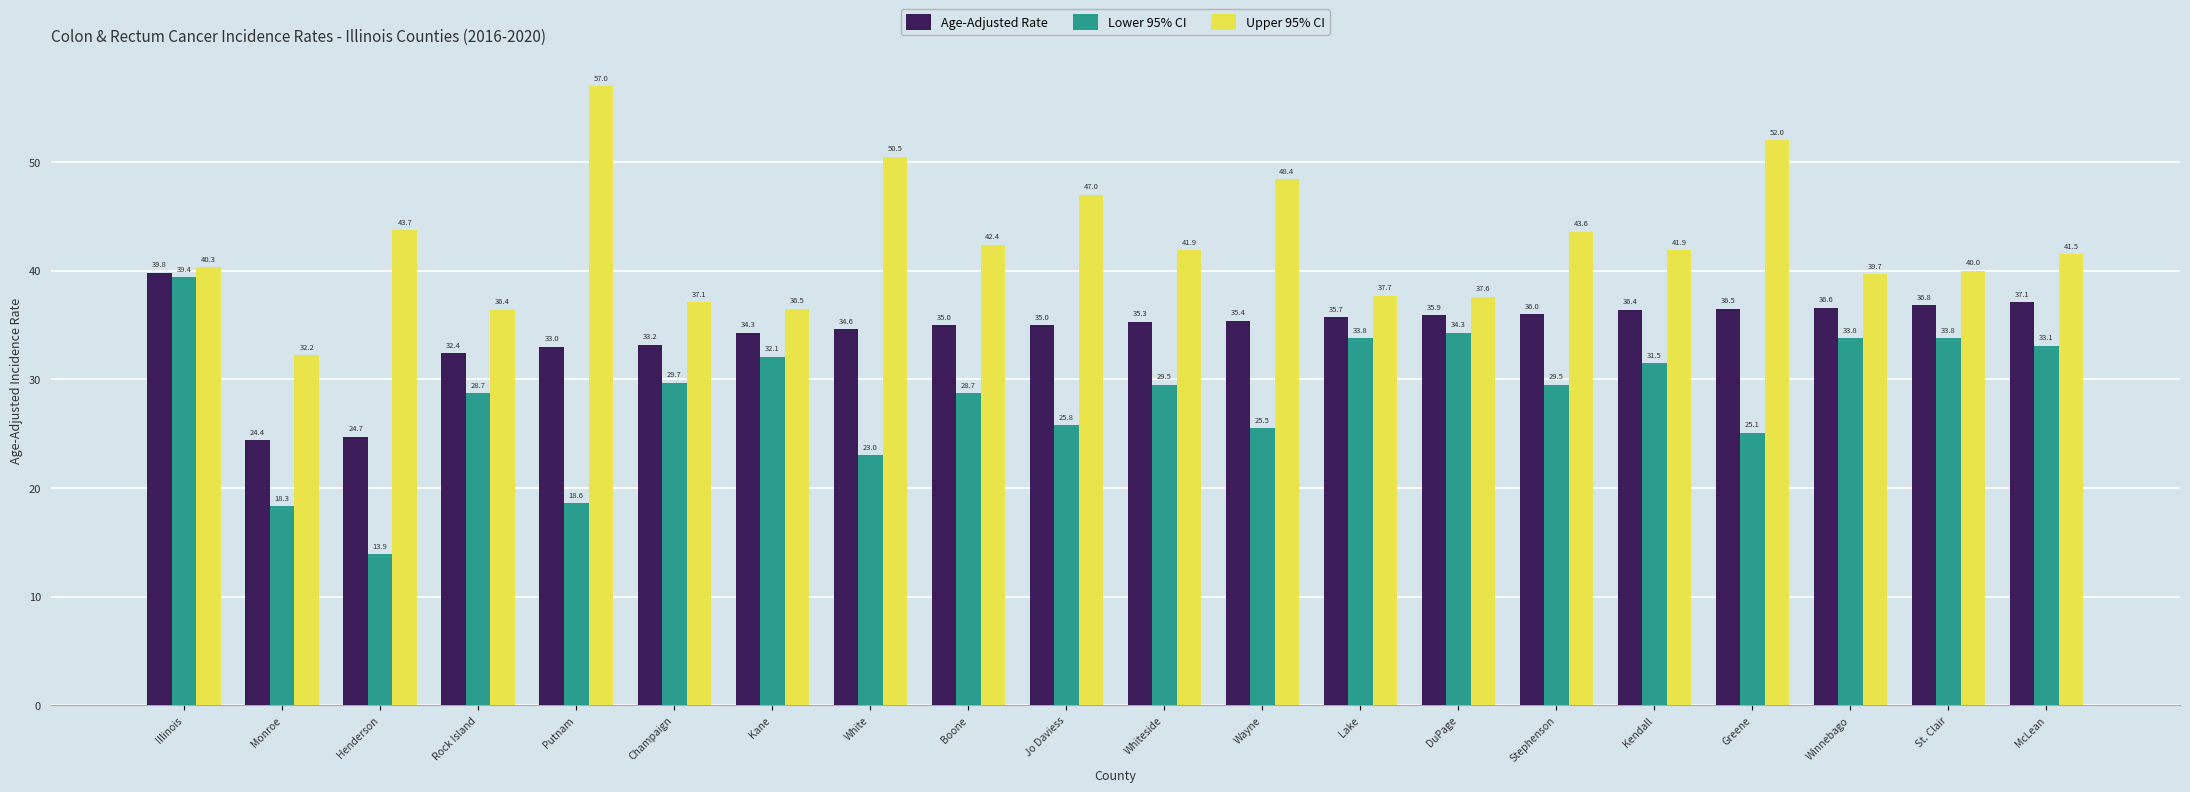

Which series changed the most between Monroe and Kane?

Lower 95% CI